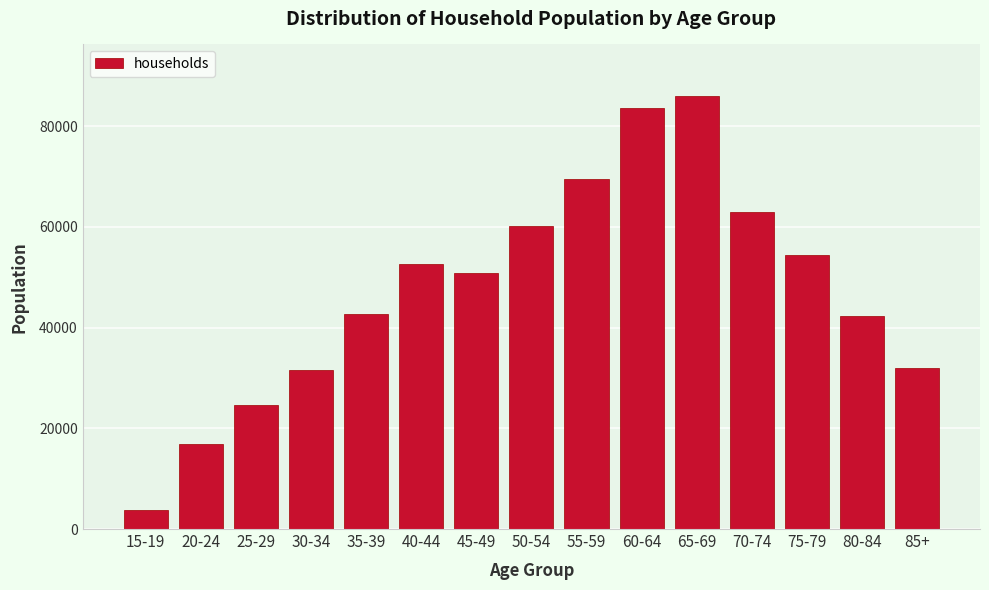

Reading left to right, extract all data points from this chart.

3740	16790	24540	31570	42800	52700	50890	60190	69510	83570	85940	62880	54480	42220	32060